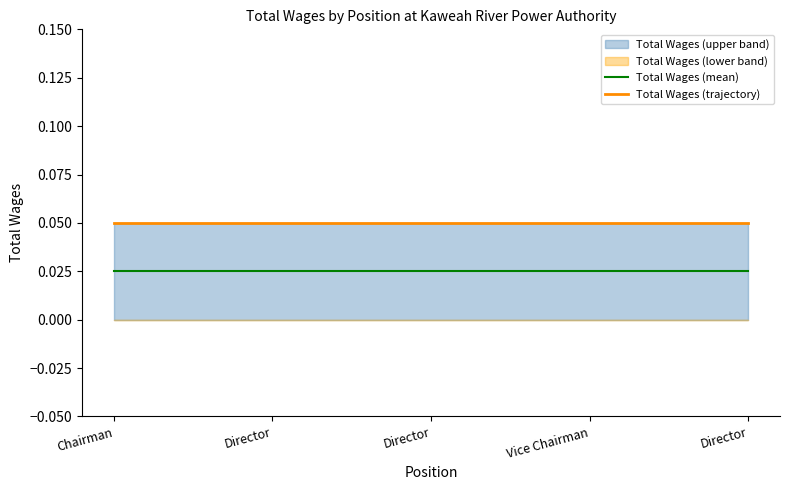

Which series has the widest spread of values?

Total Wages (mean)